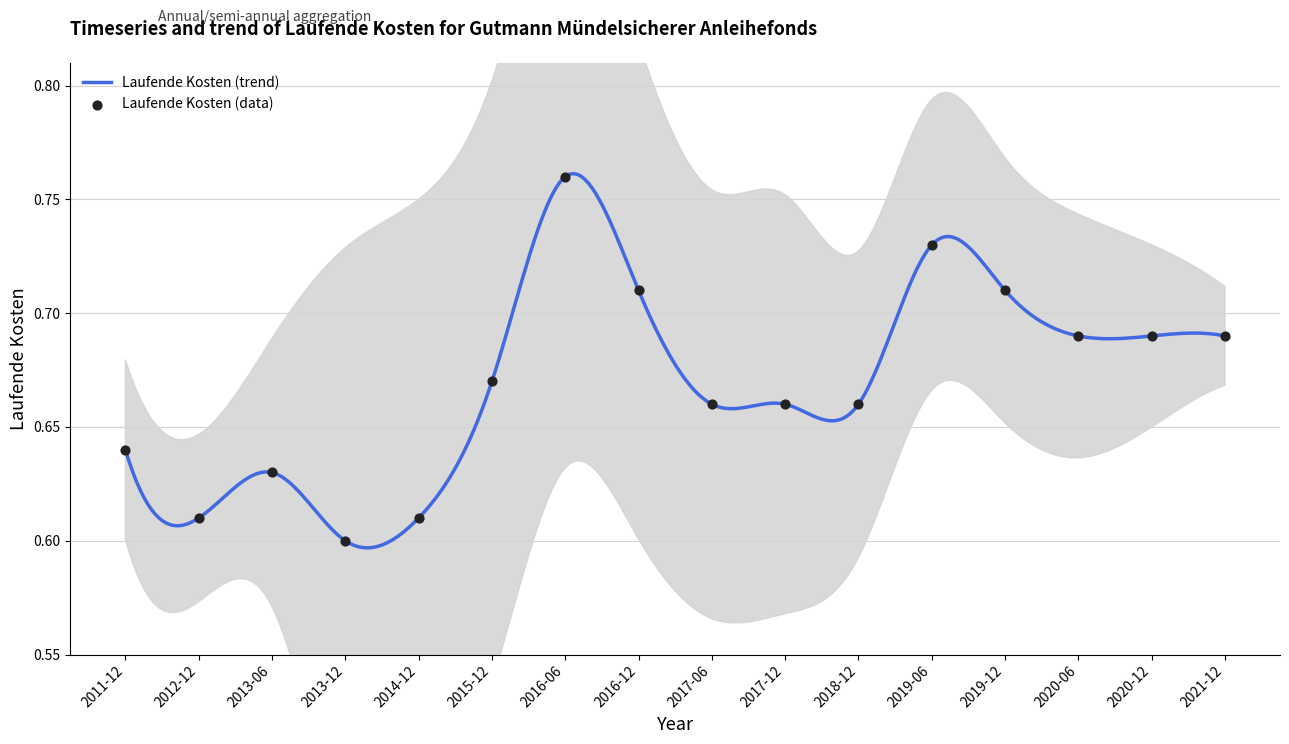

Which has a higher value, 2018-12 or 2013-12?

2018-12